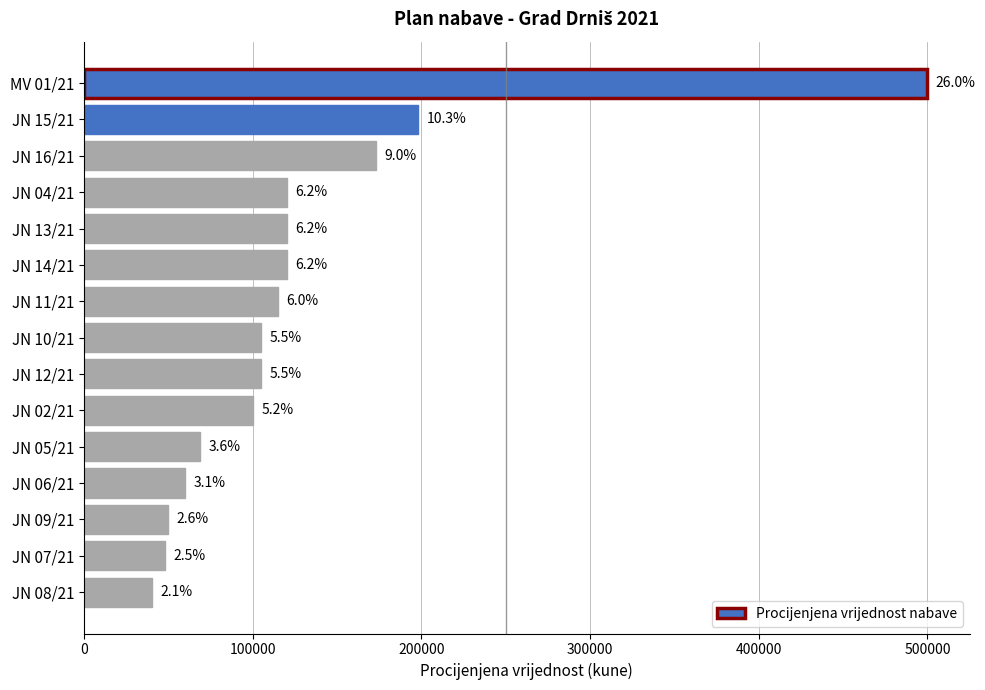

How many bars are there in total?

15